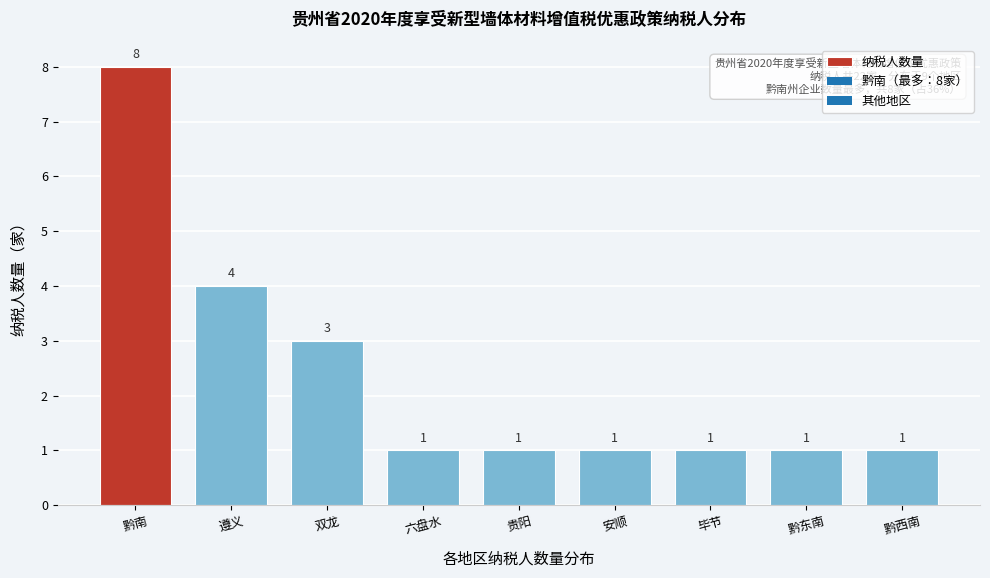

Reading left to right, extract all data points from this chart.

黔南=8	遵义=4	双龙=3	六盘水=1	贵阳=1	安顺=1	毕节=1	黔东南=1	黔西南=1